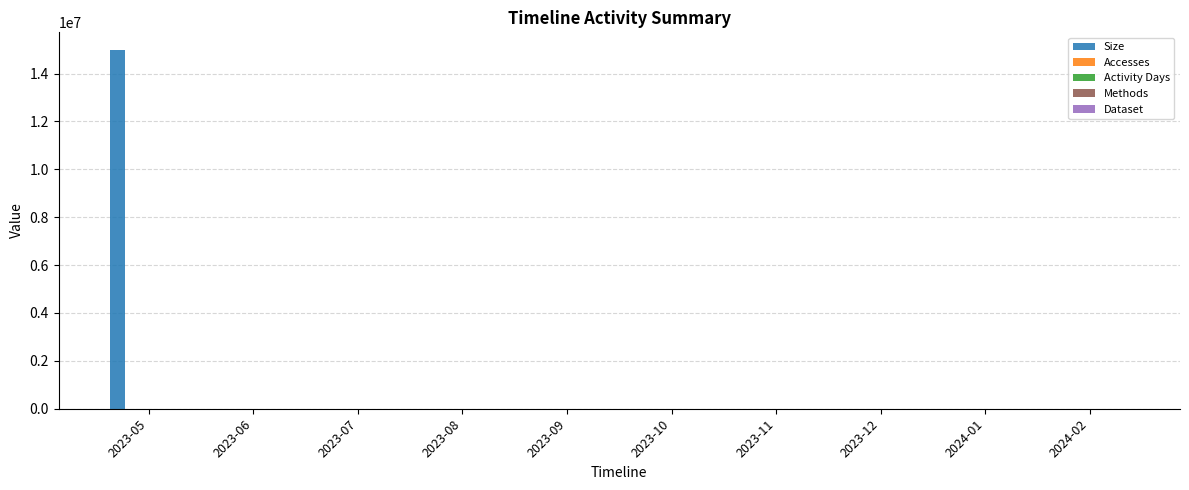

What is the sum of all Size values?

14985696